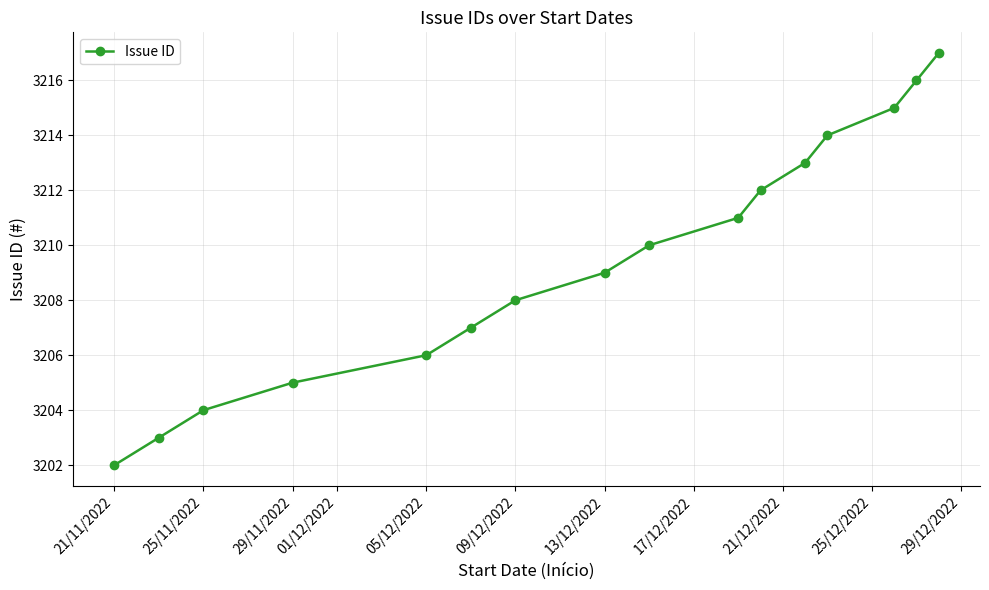

What is the value of the 9th point from the left?

3210